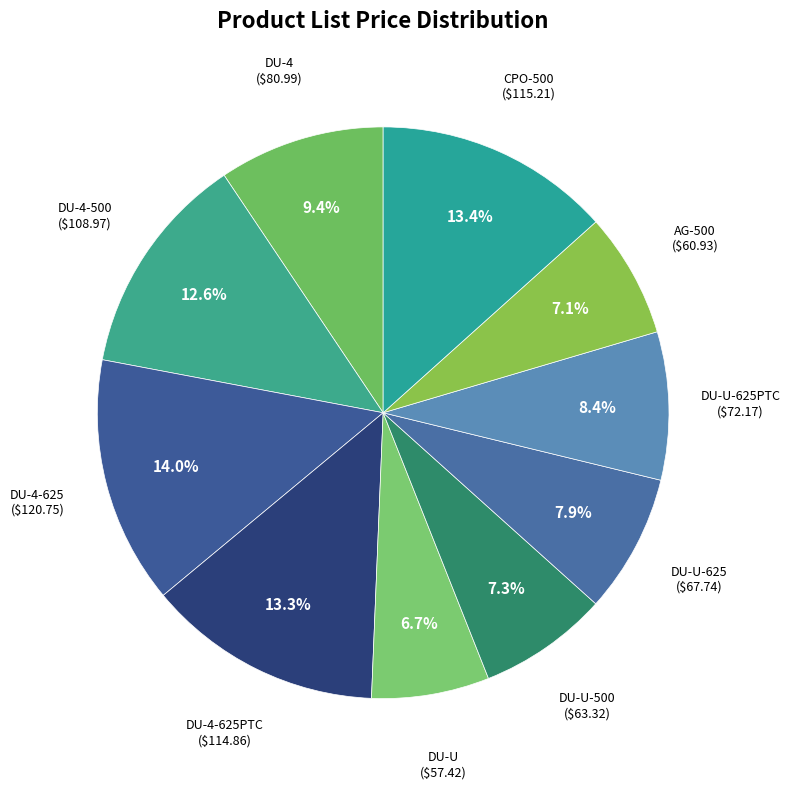

True or false: AG-500 accounts for 13% of the total.

False